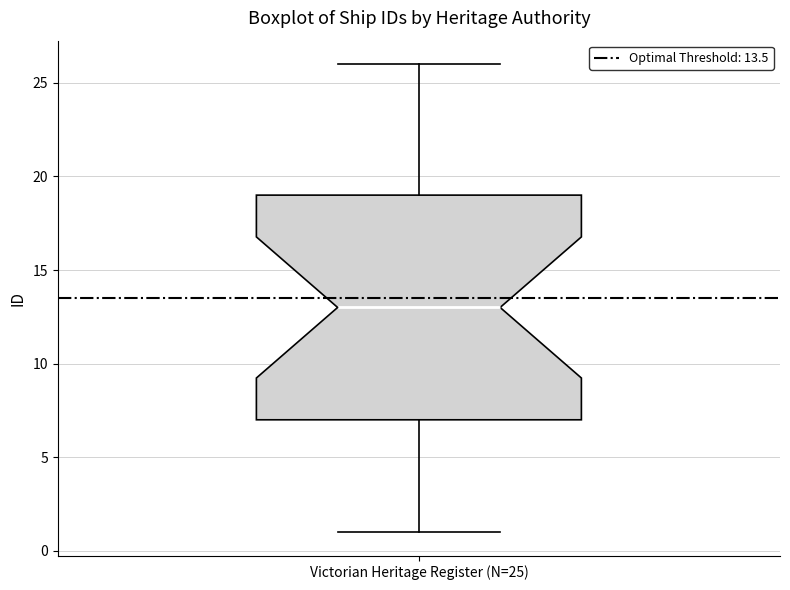

Read this box plot against the y-axis: the position of the median line, the range covered by the box, and the ends of both whiskers. The values are not printed on the chart, so give them approximately, as read against the axis.

median 13, box 7 to 19, whiskers 1 to 26